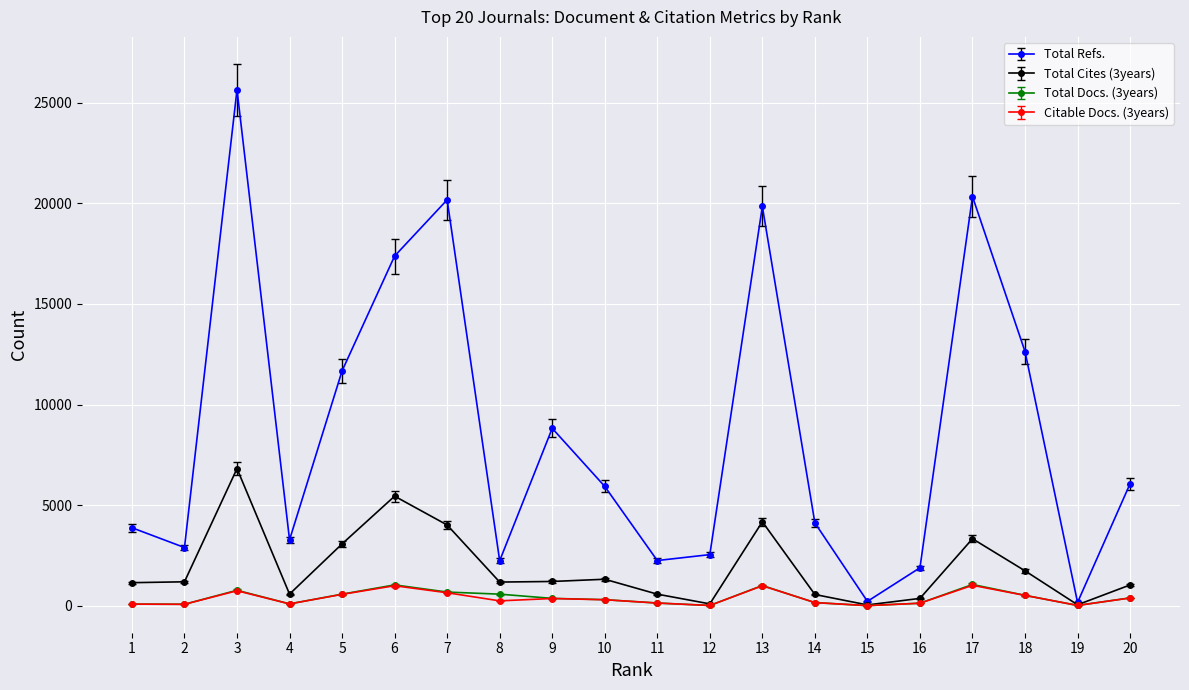

What are all the series names shown in the legend?

Total Refs., Total Cites (3years), Total Docs. (3years), Citable Docs. (3years)